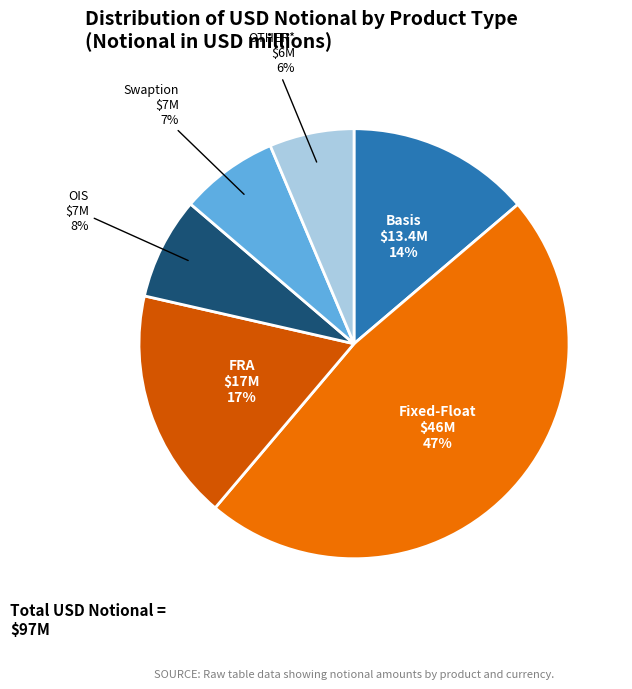

Combined, do Basis and FRA account for over 50%?

No